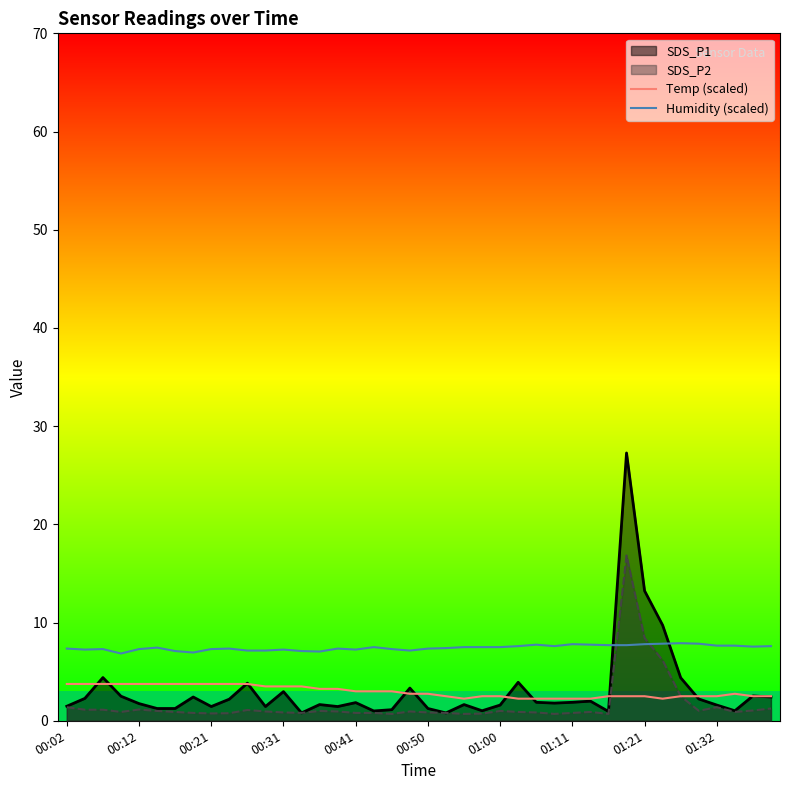

Is the value of Humidity (scaled) at 00:50 greater than the value of Temp (scaled) at 00:21?

Yes